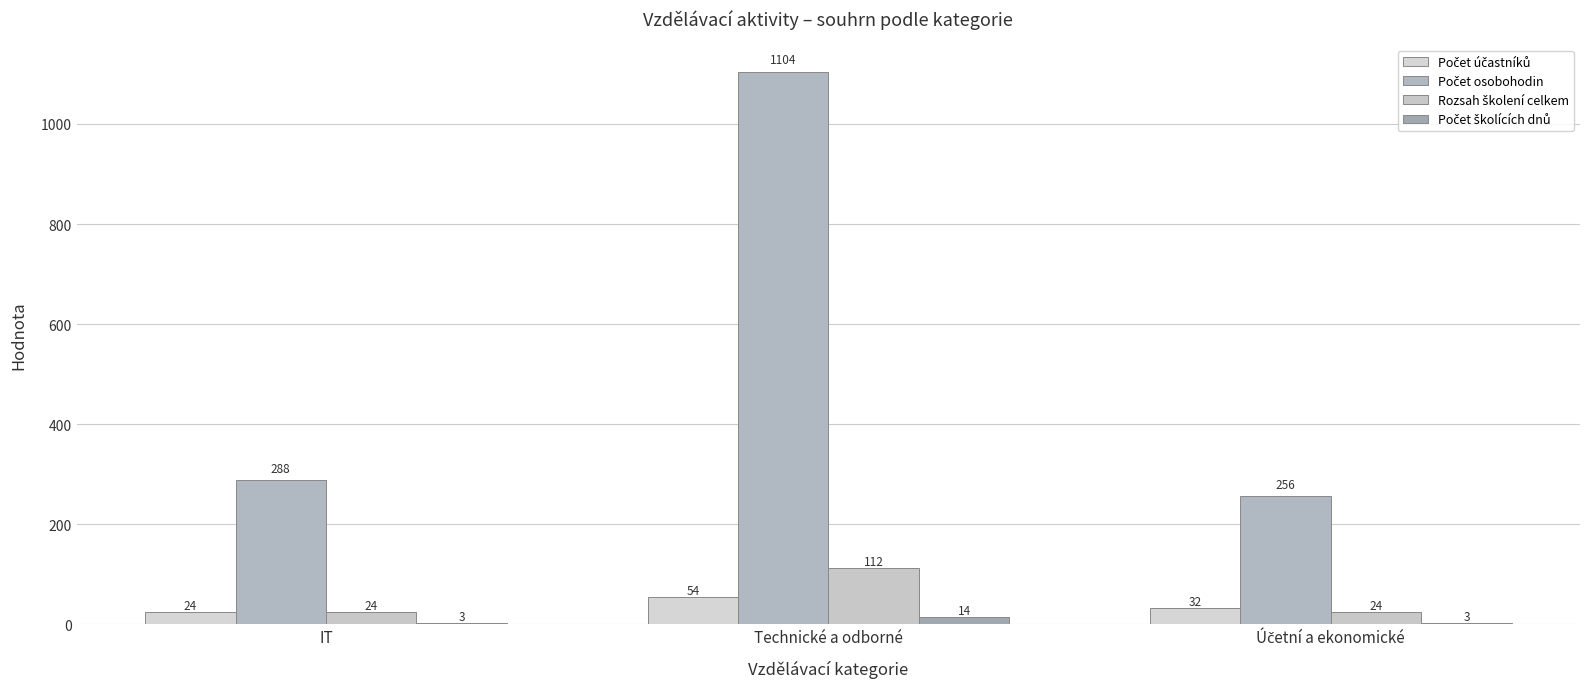

Which category has the lowest value in the Počet osobohodin series?

Účetní a ekonomické